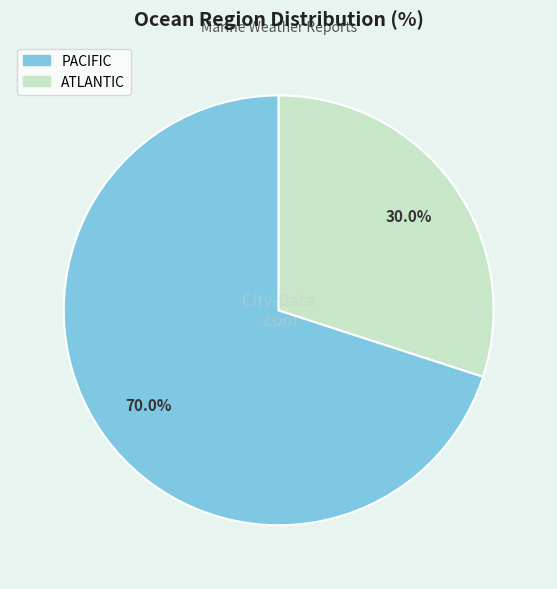

To the nearest percent, what is the average slice percentage?

50%